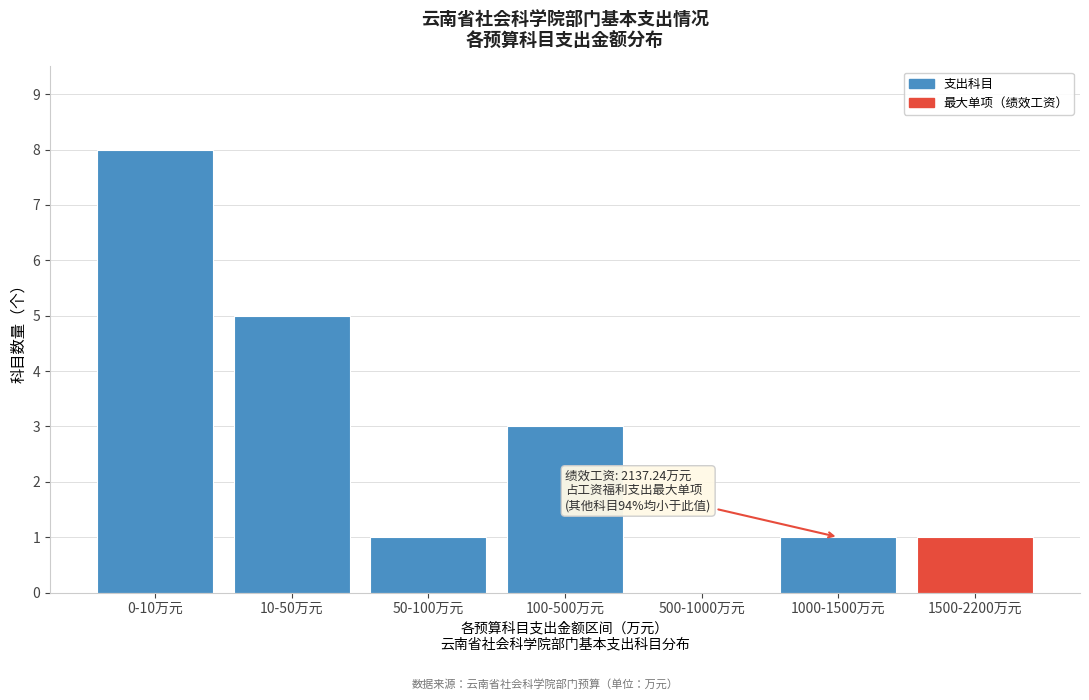

Reading left to right, what are all the values shown in this chart?

0-10万元=8	10-50万元=5	50-100万元=1	100-500万元=3	500-1000万元=0	1000-1500万元=1	1500-2200万元=1